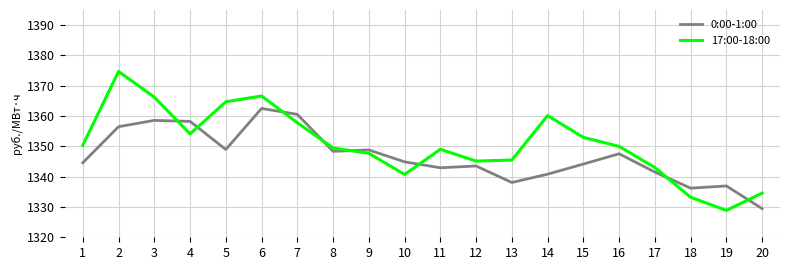

Between which two adjacent categories do 0:00-1:00 and 17:00-18:00 first intersect?

3 and 4